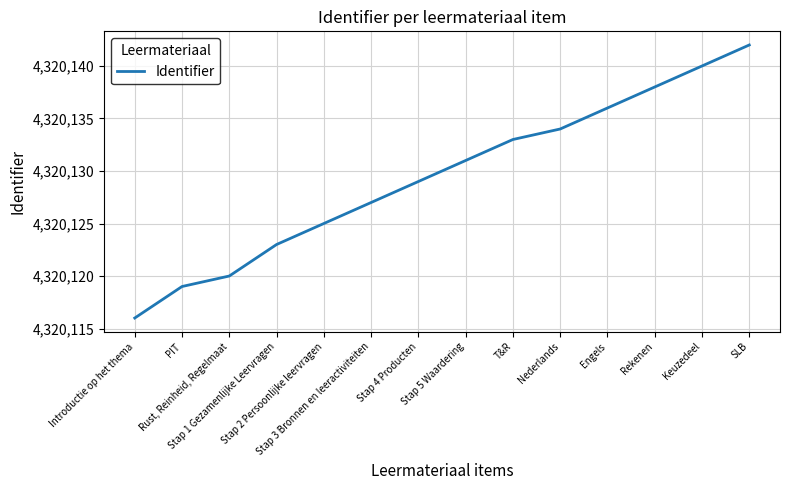

Is this an area chart (filled region under the line)?

No